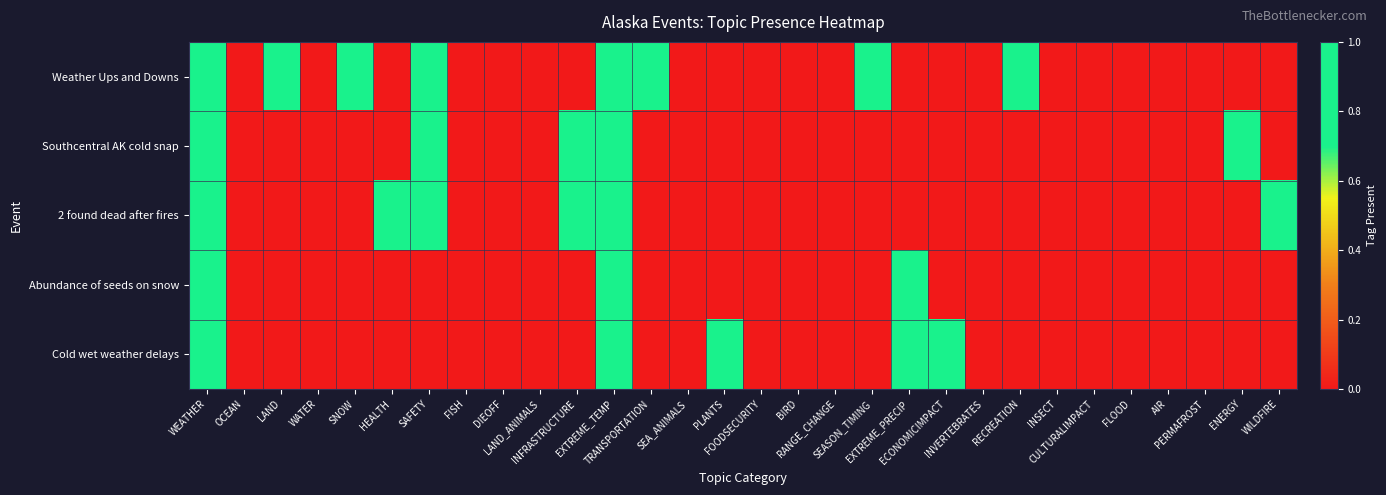

Reading right to left, transcribe all the data shown in this chart.

Weather Ups and Downs: WILDFIRE=0	ENERGY=0	PERMAFROST=0	AIR=0	FLOOD=0	CULTURALIMPACT=0	INSECT=0	RECREATION=1	INVERTEBRATES=0	ECONOMICIMPACT=0	EXTREME_PRECIP=0	SEASON_TIMING=1	RANGE_CHANGE=0	BIRD=0	FOODSECURITY=0	PLANTS=0	SEA_ANIMALS=0	TRANSPORTATION=1	EXTREME_TEMP=1	INFRASTRUCTURE=0	LAND_ANIMALS=0	DIEOFF=0	FISH=0	SAFETY=1	HEALTH=0	SNOW=1	WATER=0	LAND=1	OCEAN=0	WEATHER=1
Southcentral AK cold snap: WILDFIRE=0	ENERGY=1	PERMAFROST=0	AIR=0	FLOOD=0	CULTURALIMPACT=0	INSECT=0	RECREATION=0	INVERTEBRATES=0	ECONOMICIMPACT=0	EXTREME_PRECIP=0	SEASON_TIMING=0	RANGE_CHANGE=0	BIRD=0	FOODSECURITY=0	PLANTS=0	SEA_ANIMALS=0	TRANSPORTATION=0	EXTREME_TEMP=1	INFRASTRUCTURE=1	LAND_ANIMALS=0	DIEOFF=0	FISH=0	SAFETY=1	HEALTH=0	SNOW=0	WATER=0	LAND=0	OCEAN=0	WEATHER=1
2 found dead after fires: WILDFIRE=1	ENERGY=0	PERMAFROST=0	AIR=0	FLOOD=0	CULTURALIMPACT=0	INSECT=0	RECREATION=0	INVERTEBRATES=0	ECONOMICIMPACT=0	EXTREME_PRECIP=0	SEASON_TIMING=0	RANGE_CHANGE=0	BIRD=0	FOODSECURITY=0	PLANTS=0	SEA_ANIMALS=0	TRANSPORTATION=0	EXTREME_TEMP=1	INFRASTRUCTURE=1	LAND_ANIMALS=0	DIEOFF=0	FISH=0	SAFETY=1	HEALTH=1	SNOW=0	WATER=0	LAND=0	OCEAN=0	WEATHER=1
Abundance of seeds on snow: WILDFIRE=0	ENERGY=0	PERMAFROST=0	AIR=0	FLOOD=0	CULTURALIMPACT=0	INSECT=0	RECREATION=0	INVERTEBRATES=0	ECONOMICIMPACT=0	EXTREME_PRECIP=1	SEASON_TIMING=0	RANGE_CHANGE=0	BIRD=0	FOODSECURITY=0	PLANTS=0	SEA_ANIMALS=0	TRANSPORTATION=0	EXTREME_TEMP=1	INFRASTRUCTURE=0	LAND_ANIMALS=0	DIEOFF=0	FISH=0	SAFETY=0	HEALTH=0	SNOW=0	WATER=0	LAND=0	OCEAN=0	WEATHER=1
Cold wet weather delays: WILDFIRE=0	ENERGY=0	PERMAFROST=0	AIR=0	FLOOD=0	CULTURALIMPACT=0	INSECT=0	RECREATION=0	INVERTEBRATES=0	ECONOMICIMPACT=1	EXTREME_PRECIP=1	SEASON_TIMING=0	RANGE_CHANGE=0	BIRD=0	FOODSECURITY=0	PLANTS=1	SEA_ANIMALS=0	TRANSPORTATION=0	EXTREME_TEMP=1	INFRASTRUCTURE=0	LAND_ANIMALS=0	DIEOFF=0	FISH=0	SAFETY=0	HEALTH=0	SNOW=0	WATER=0	LAND=0	OCEAN=0	WEATHER=1